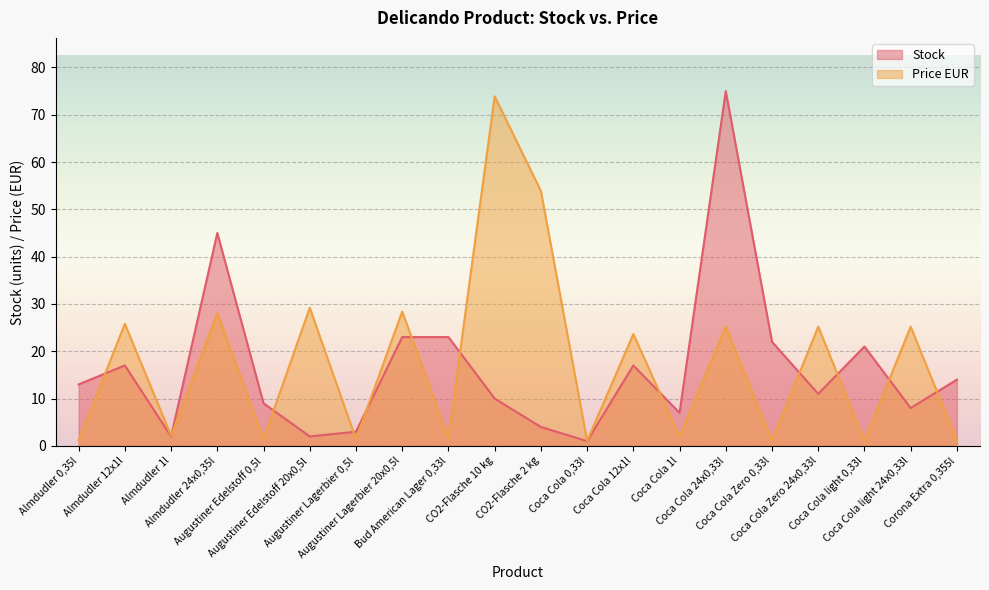

Where do Price EUR and Stock first cross each other?

Almdudler 0,35l and Almdudler 12x1l